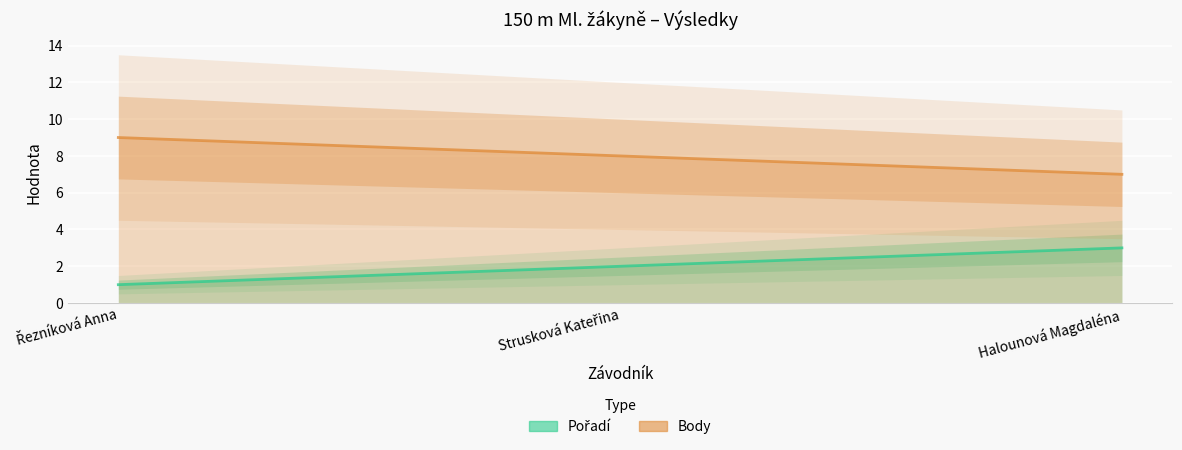

What is the sum of all Pořadí values?

6